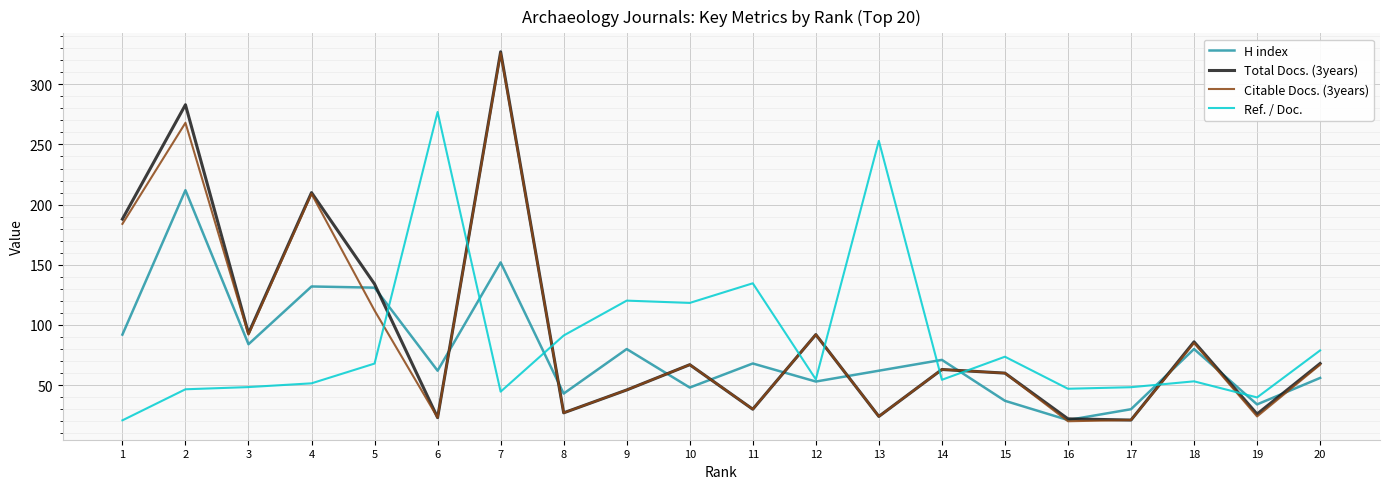

What is the smallest value displayed?

20.0